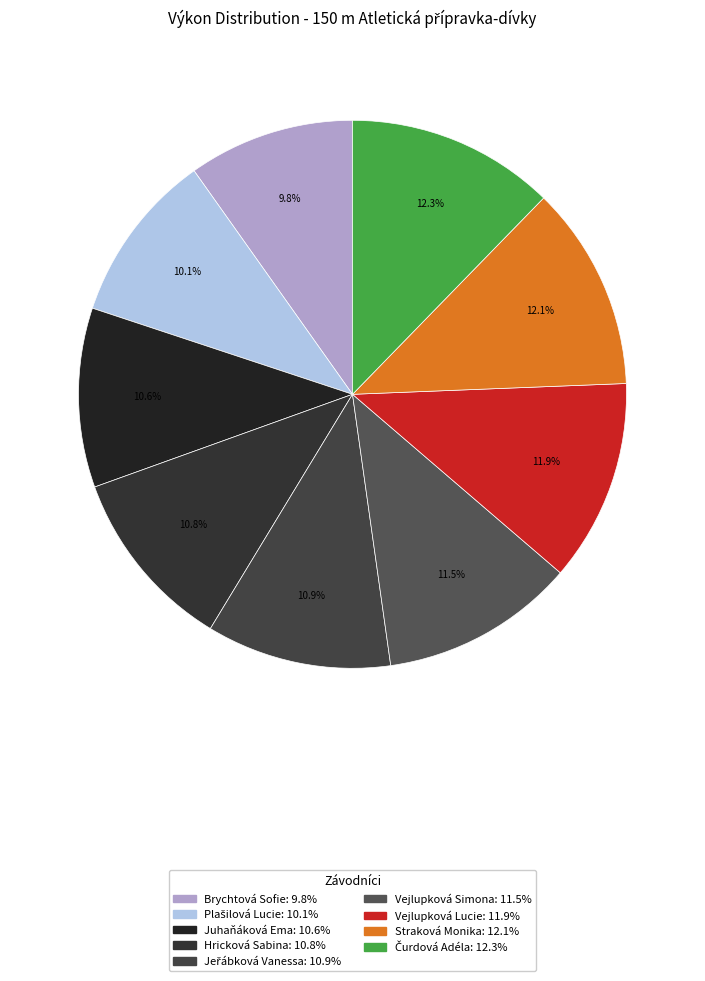

Combined, what portion of the pie is Vejlupková Lucie and Juhaňáková Ema?

22.5%